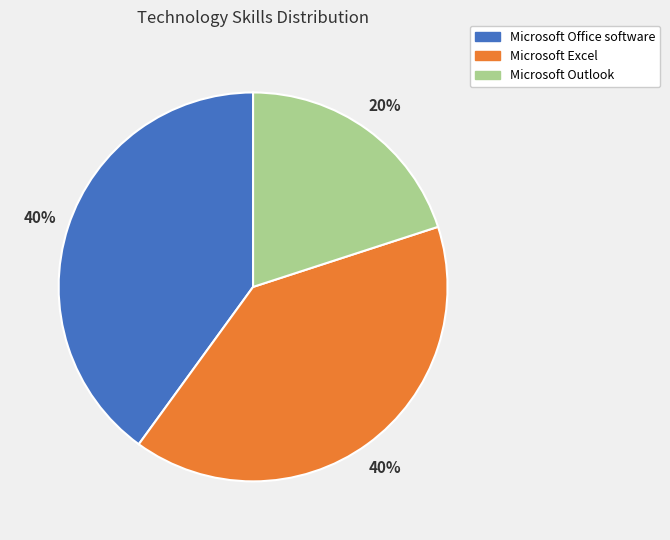

To the nearest percent, what is the difference between the largest and smallest slice percentages?

20%